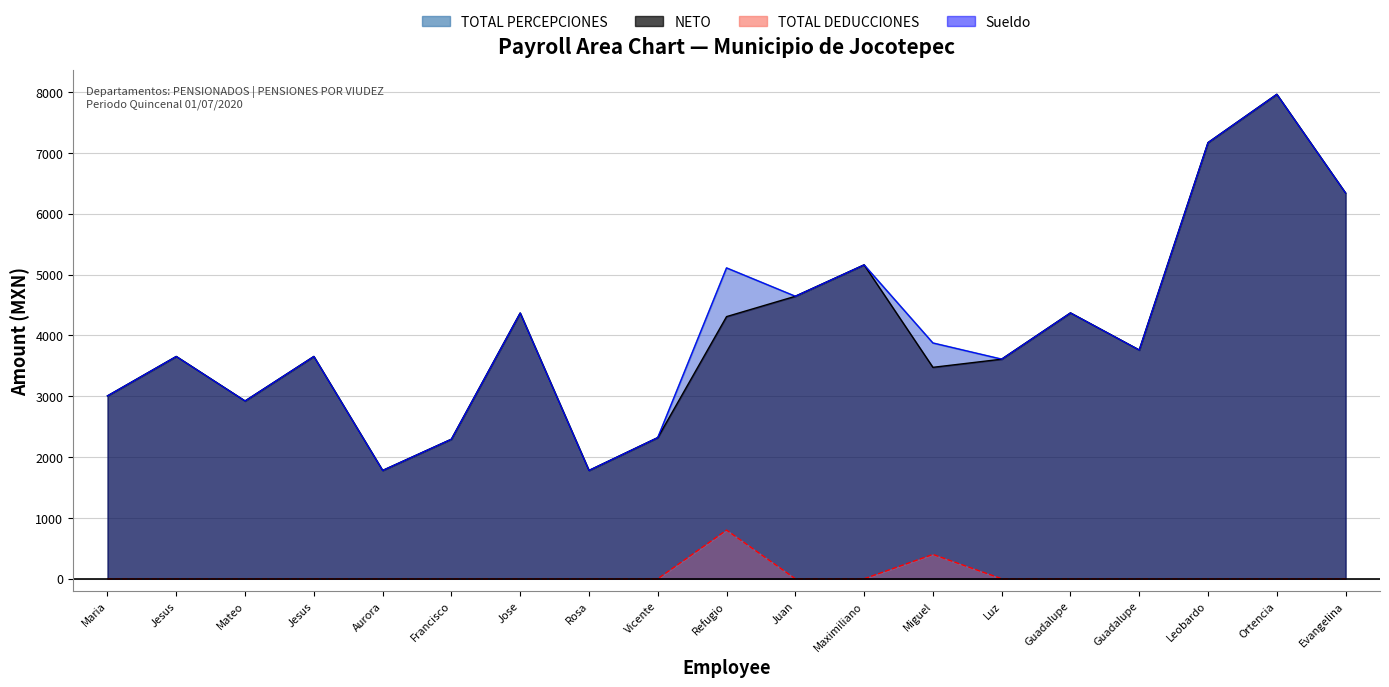

How many series are shown in this chart?

4